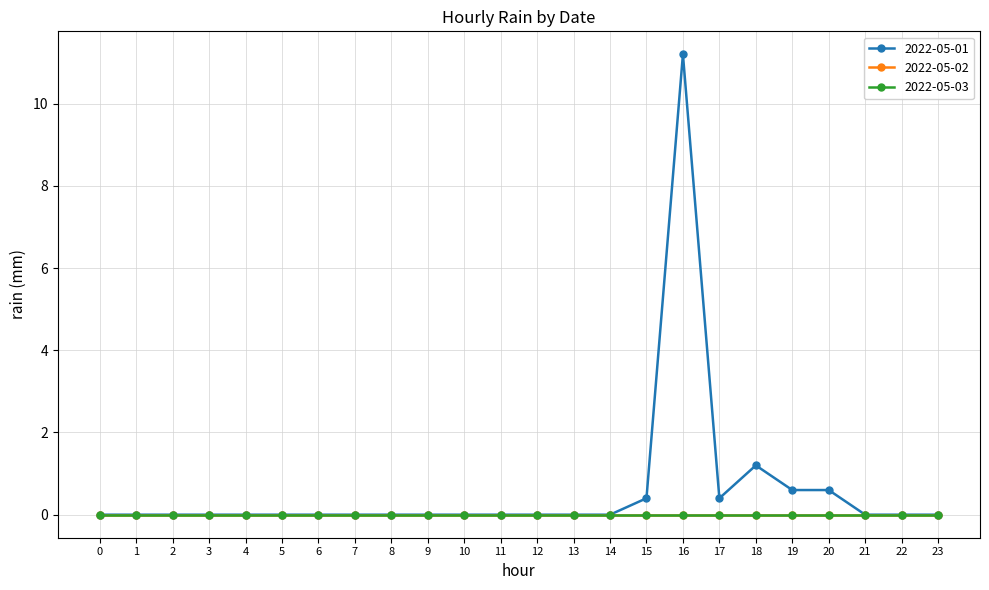

What is the average value of the 2022-05-01 series?

0.6